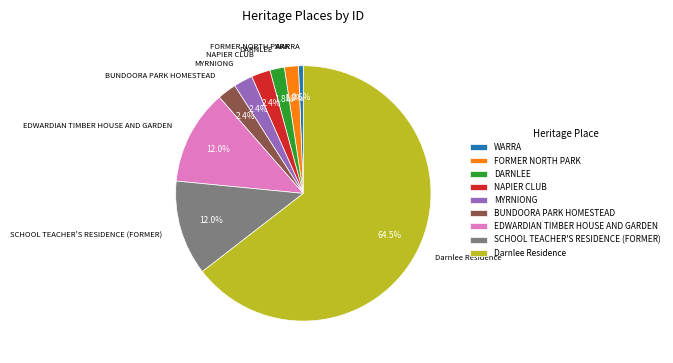

Which category has the smallest portion of the pie?

WARRA